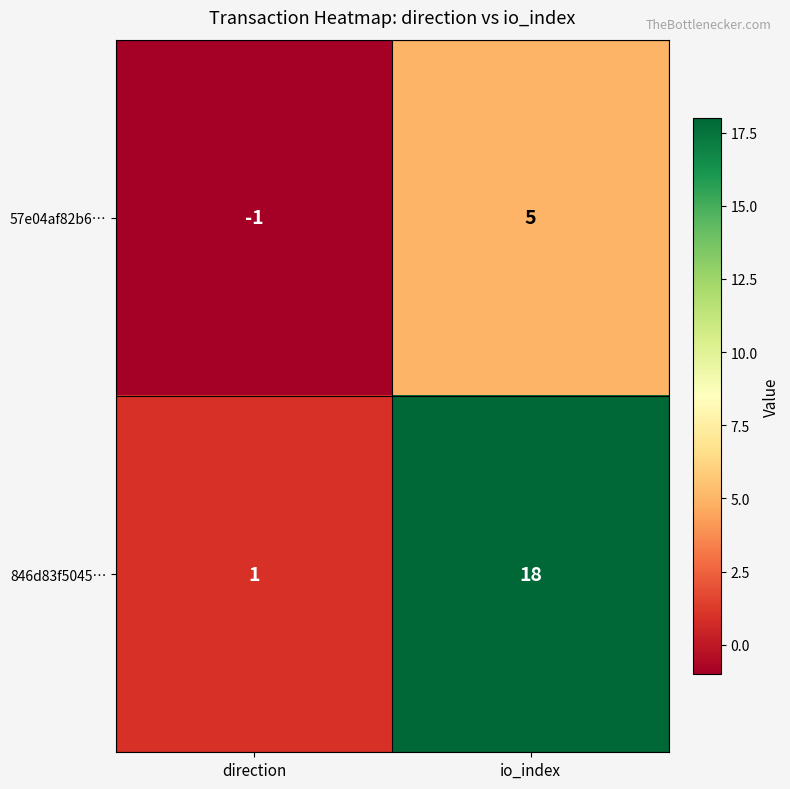

At how many categories does at least one series exceed 8?

1